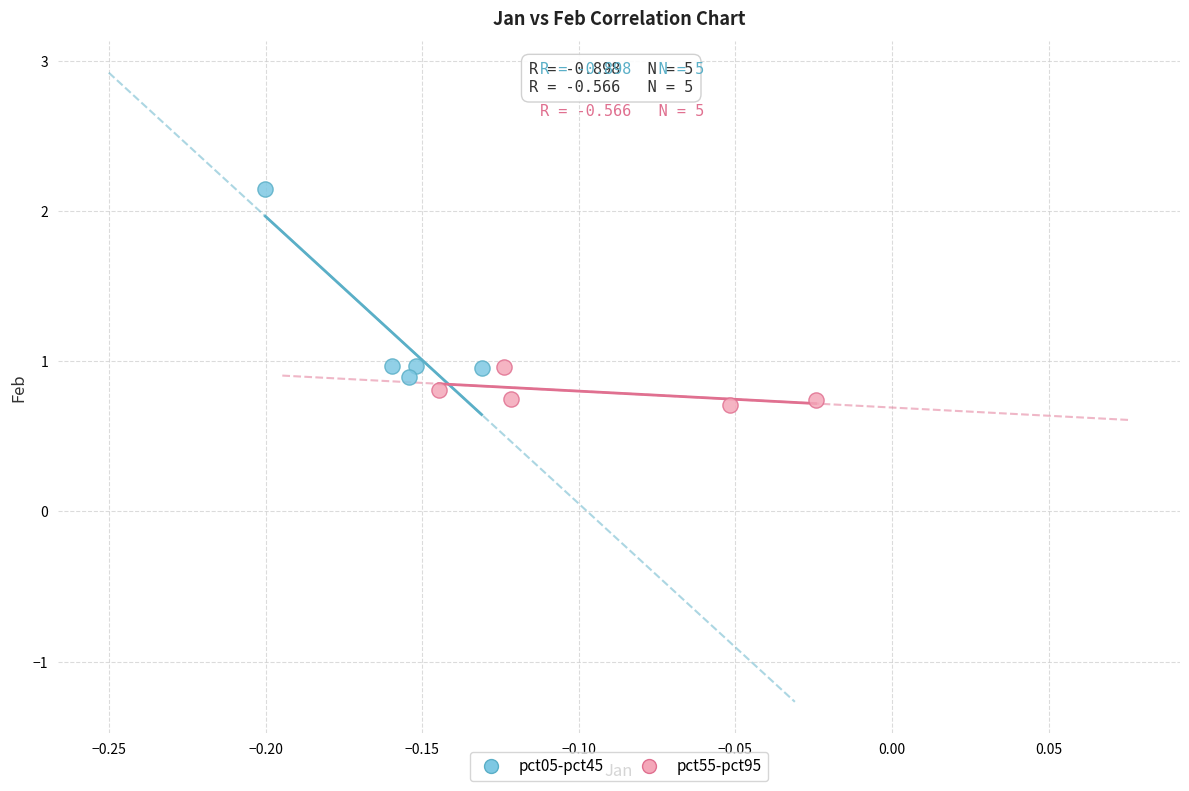

Which series has the widest spread of Y values?

pct05-pct45